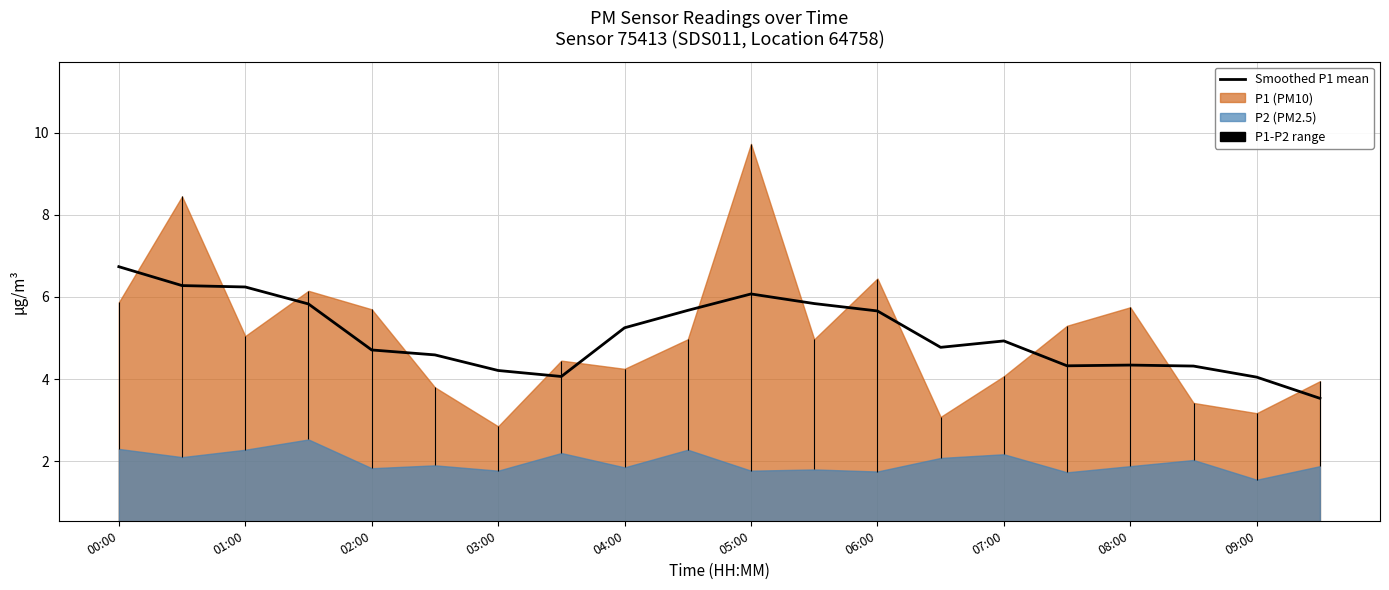

Does the chart display data point markers on the line(s)?

No